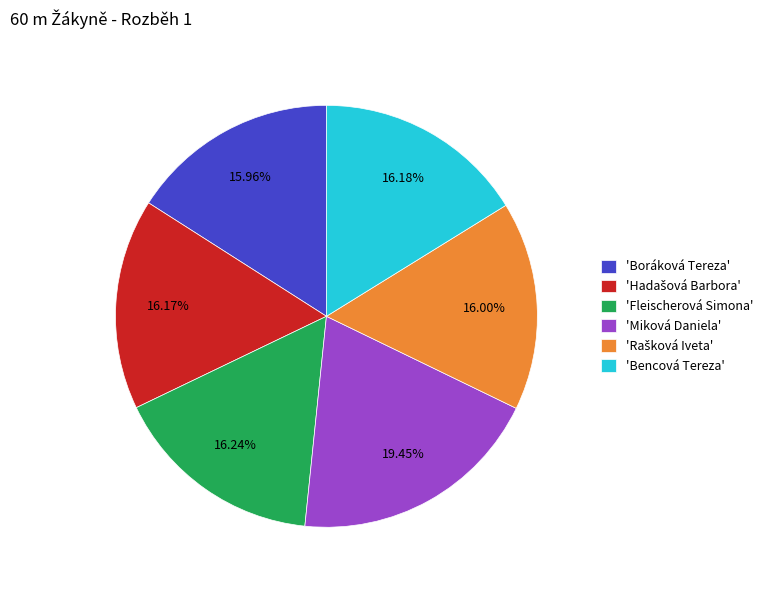

Count the number of slices in the pie.

6